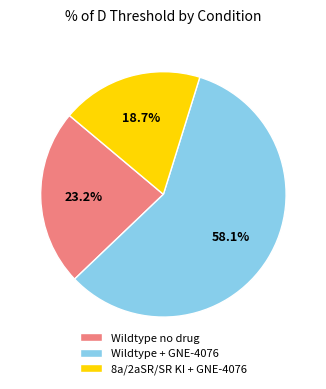

Which category has the biggest portion of the pie?

Wildtype + GNE-4076